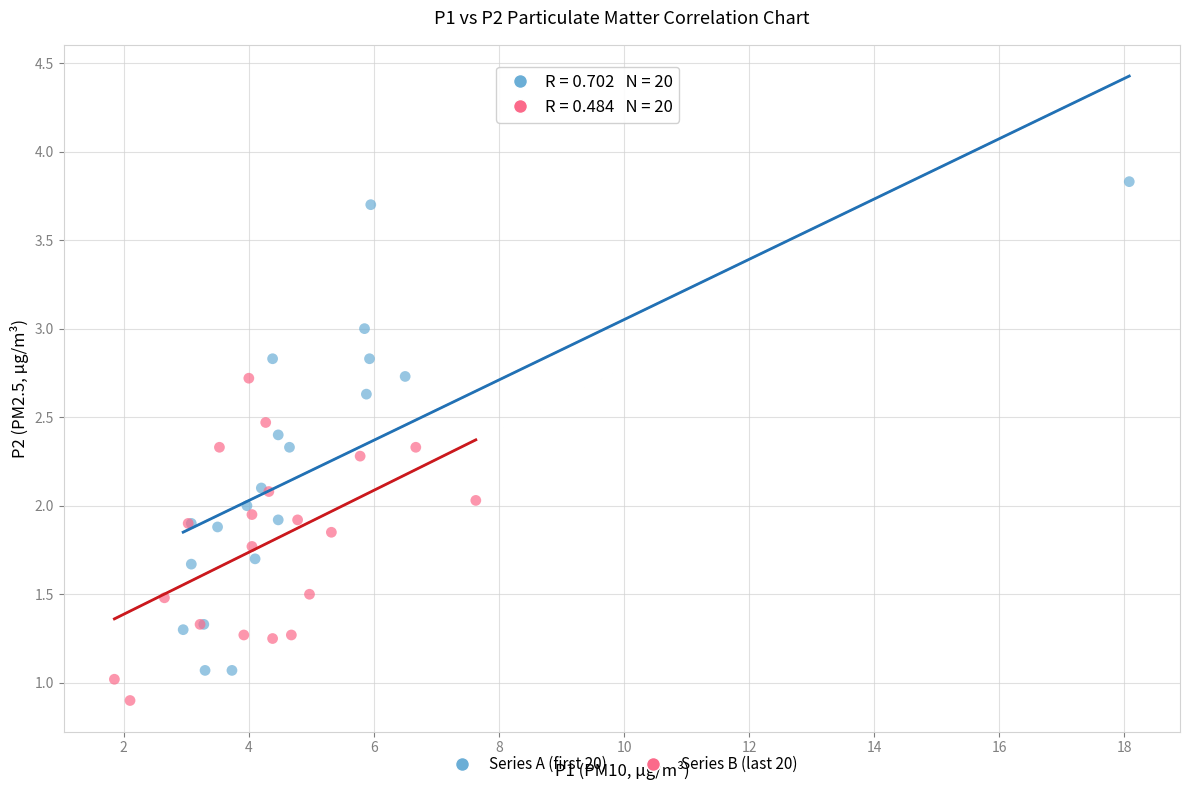

Which series reaches the maximum Y coordinate?

Series A (first 20)